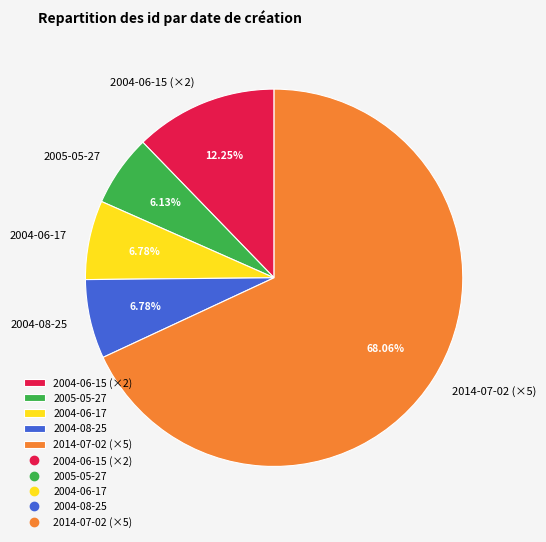

What is the ratio of the value at 2014-07-02 (×5) to the value at 2004-08-25?

10.0